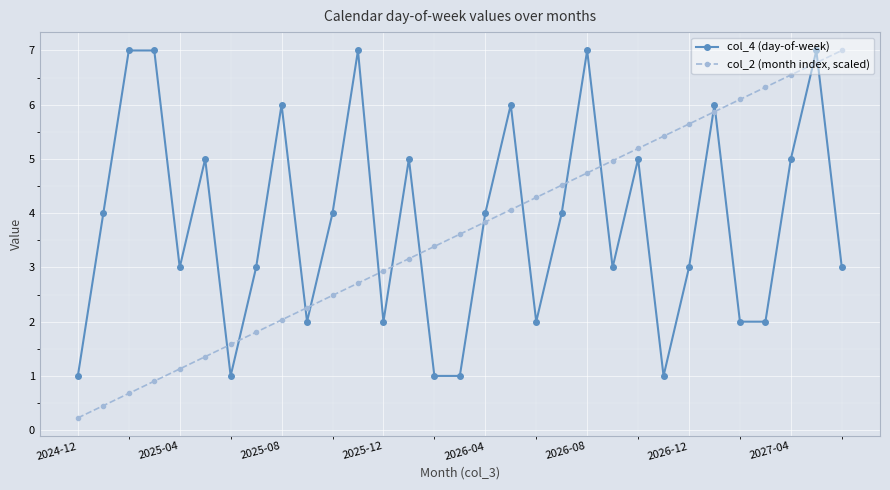

Rank the series by their average value, from lowest to highest.

col_2 (month index, scaled), col_4 (day-of-week)